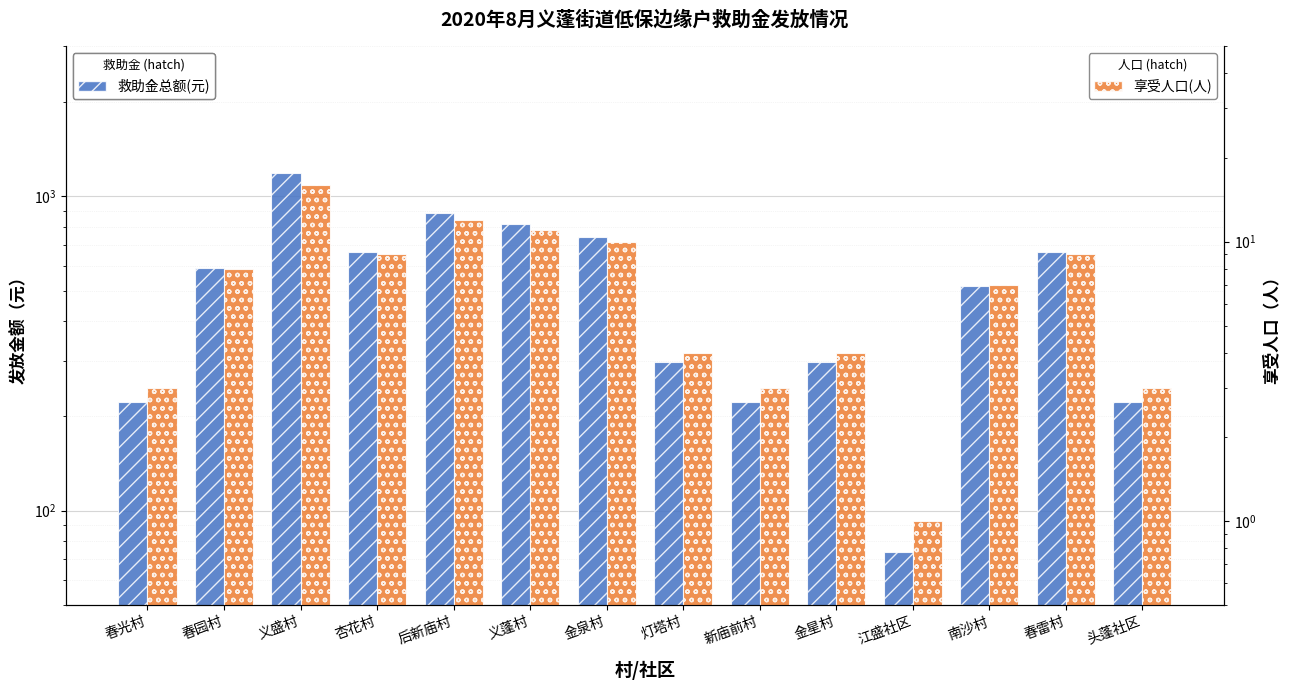

At which label does 享受人口(人) reach its peak?

义盛村